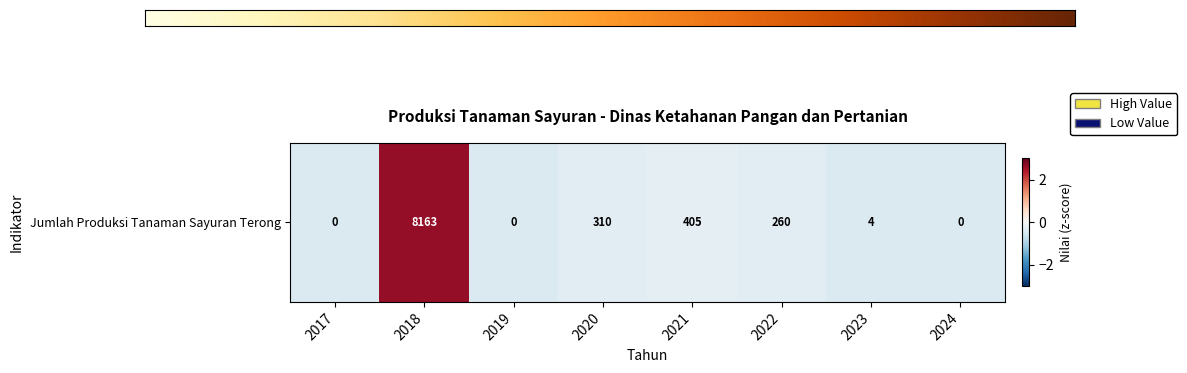

Where does the data first go above 0?

2018